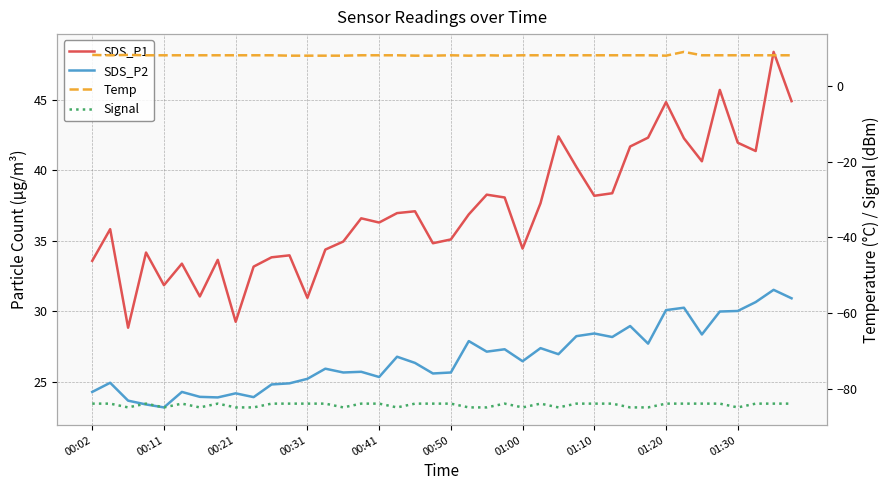

What is the difference between the maximum and second lowest values in the Temp series?

1.0